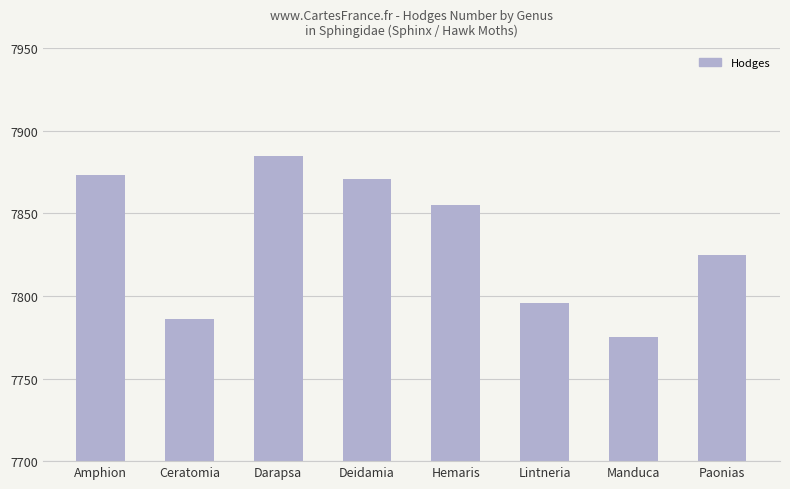

What is the label of the 7th bar from the right?

Ceratomia